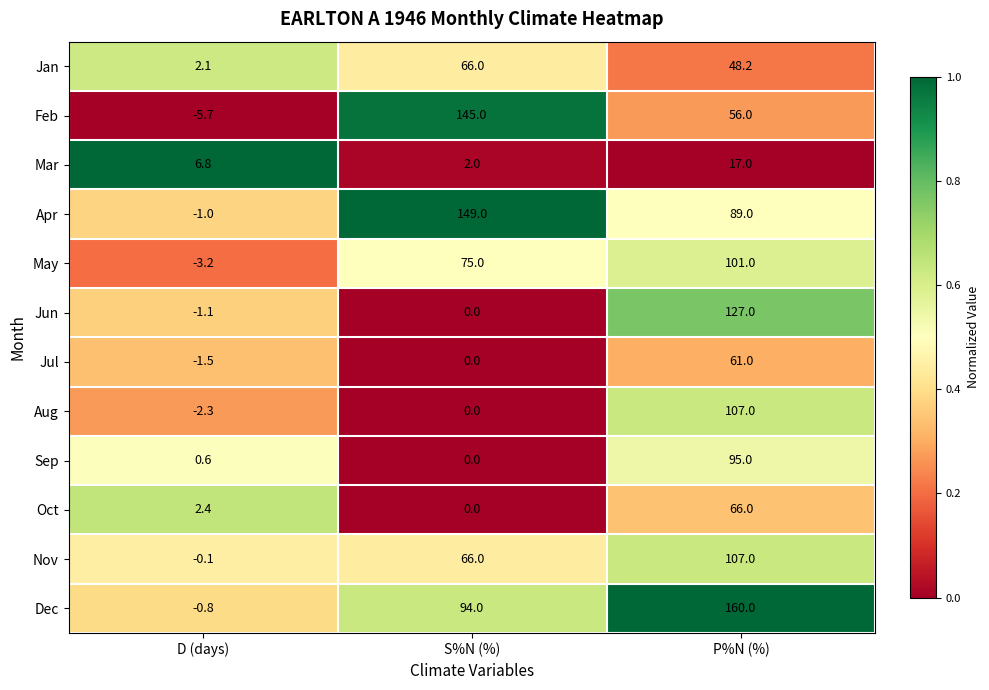

Which series has the widest spread of values?

Dec